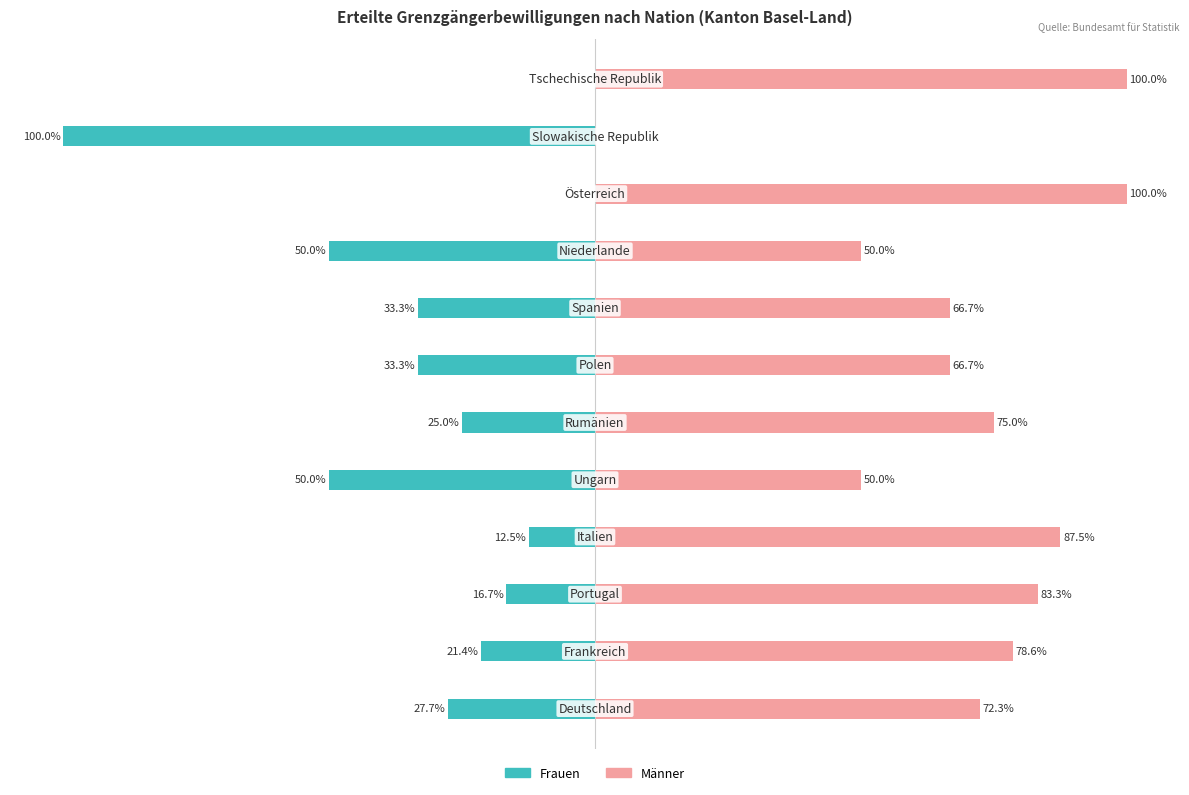

Which series changed the most between 2 and 6?

Männer